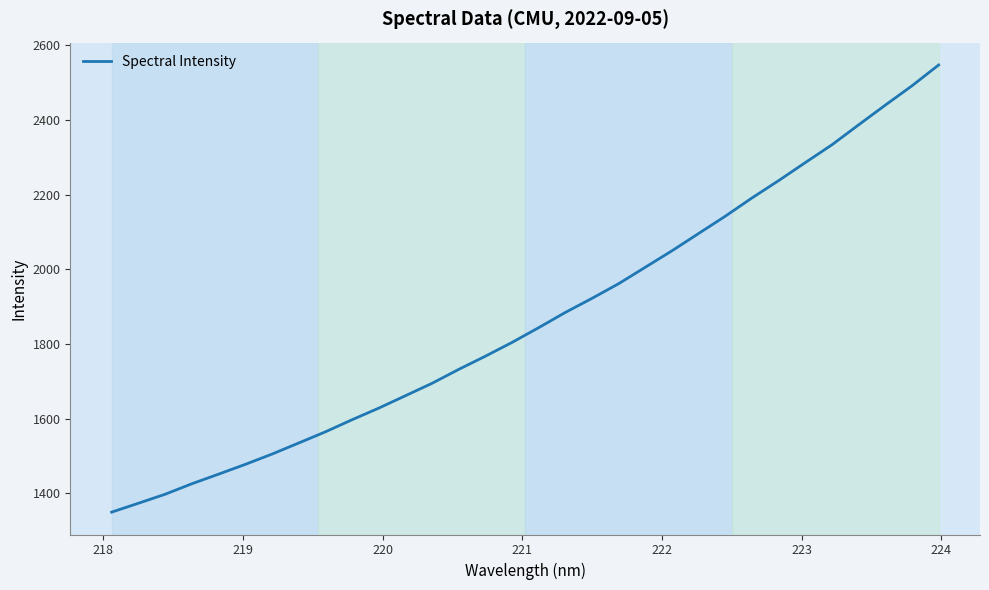

True or false: the data has more than 0 interior local peaks.

False